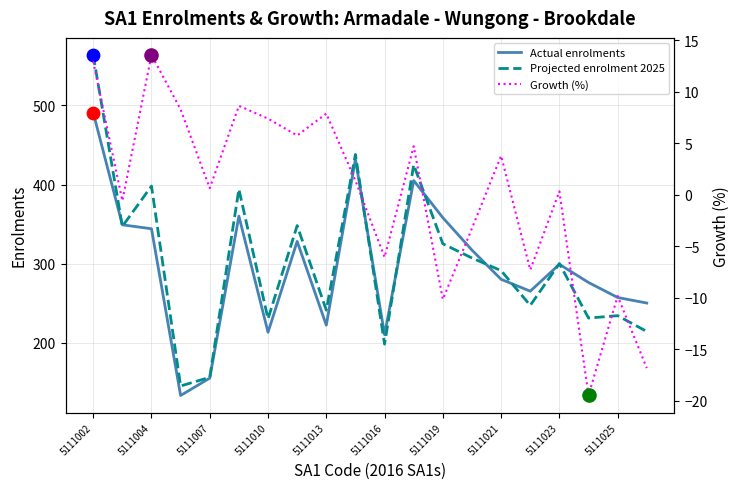

Which series has the largest total across all categories?

Projected enrolment 2025